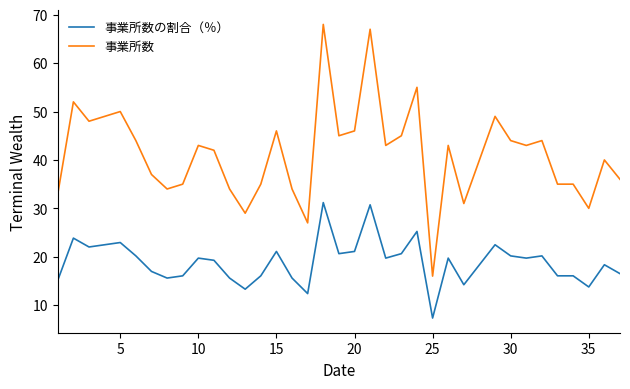

True or false: 事業所数 and 事業所数の割合（％） intersect in this chart.

False